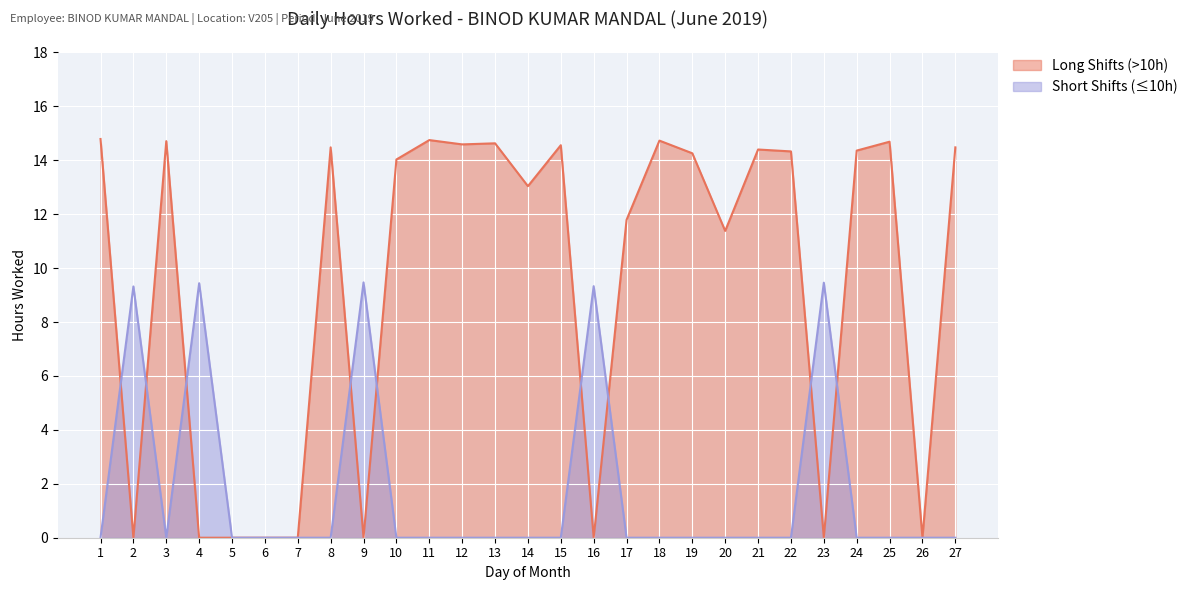

What is the change in value from 8 to 10?

-0.5